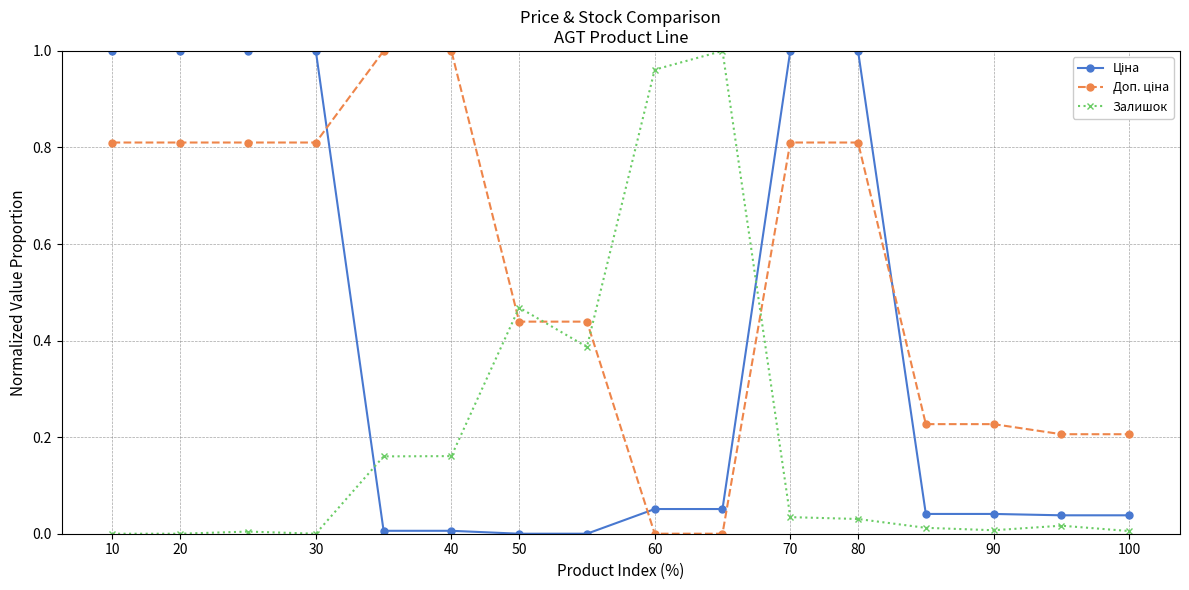

True or false: Залишок has more than 2 interior local peaks.

True